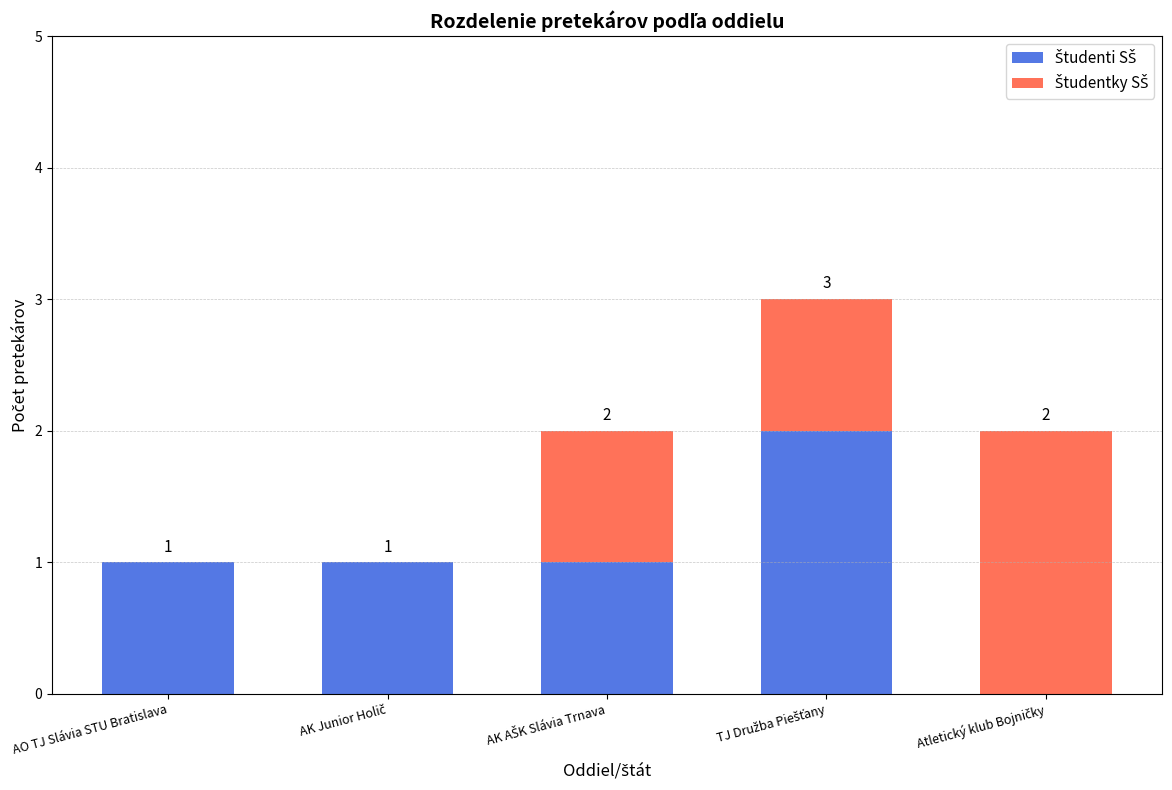

What is the difference between the maximum and minimum values in the Študenti SŠ series?

2